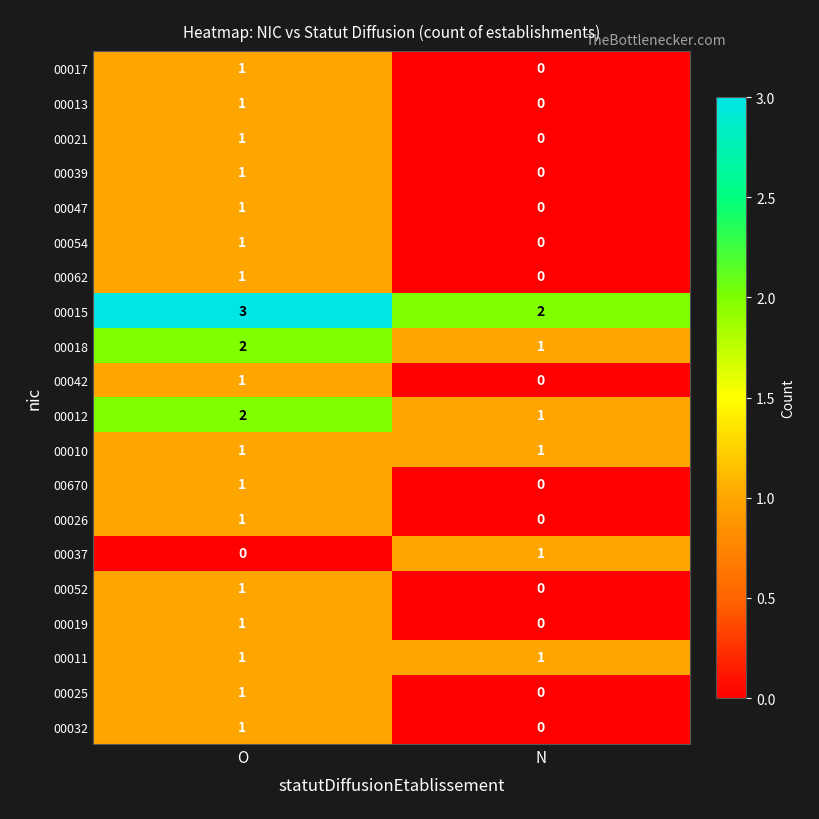

The value of 00015 at O is 5. True or false?

False